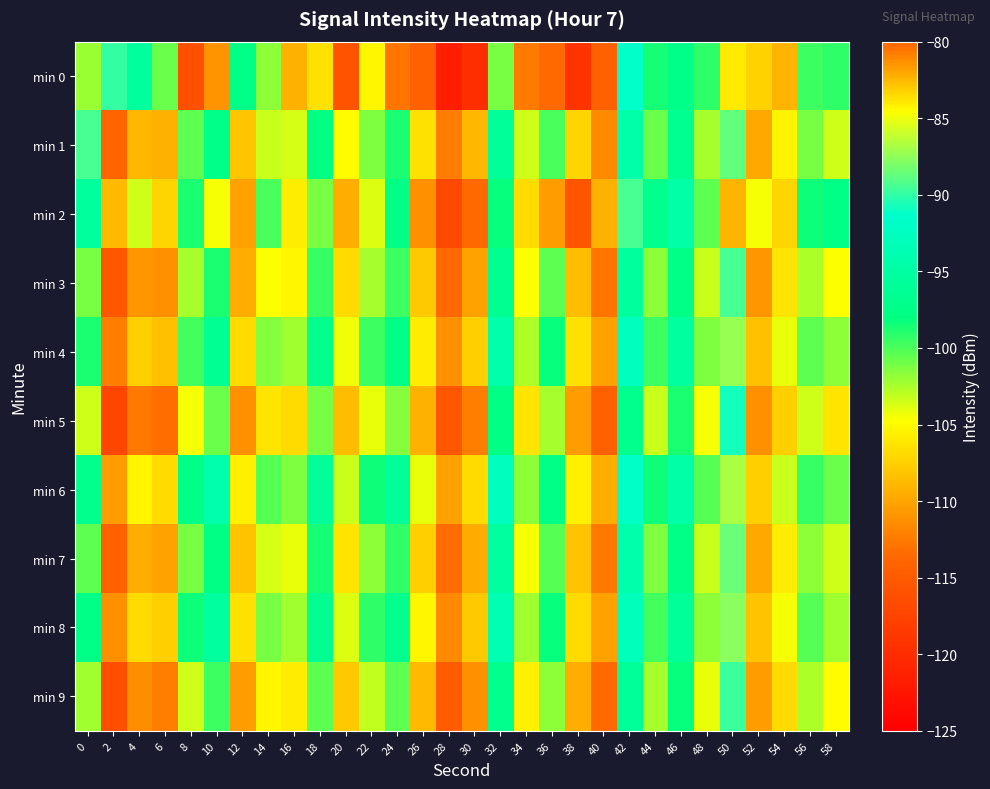

Rank the series by their maximum value, from lowest to highest.

min 5, min 9, min 3, min 1, min 7, min 8, min 4, min 6, min 0, min 2